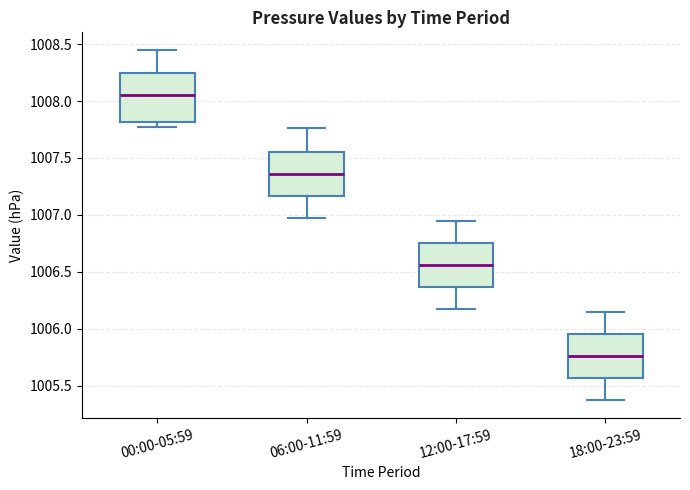

Reading left to right, transcribe this box plot: for each box, give where its median line is, the range the box spans, and where its two whiskers end, as read against the y-axis. The values are not printed on the chart, so give them approximately, as read against the axis.

00:00-05:59: median 1008.05, box 1007.80 to 1008.25, whiskers 1007.75 to 1008.45
06:00-11:59: median 1007.35, box 1007.15 to 1007.55, whiskers 1006.95 to 1007.75
12:00-17:59: median 1006.55, box 1006.35 to 1006.75, whiskers 1006.15 to 1006.95
18:00-23:59: median 1005.75, box 1005.55 to 1005.95, whiskers 1005.35 to 1006.15